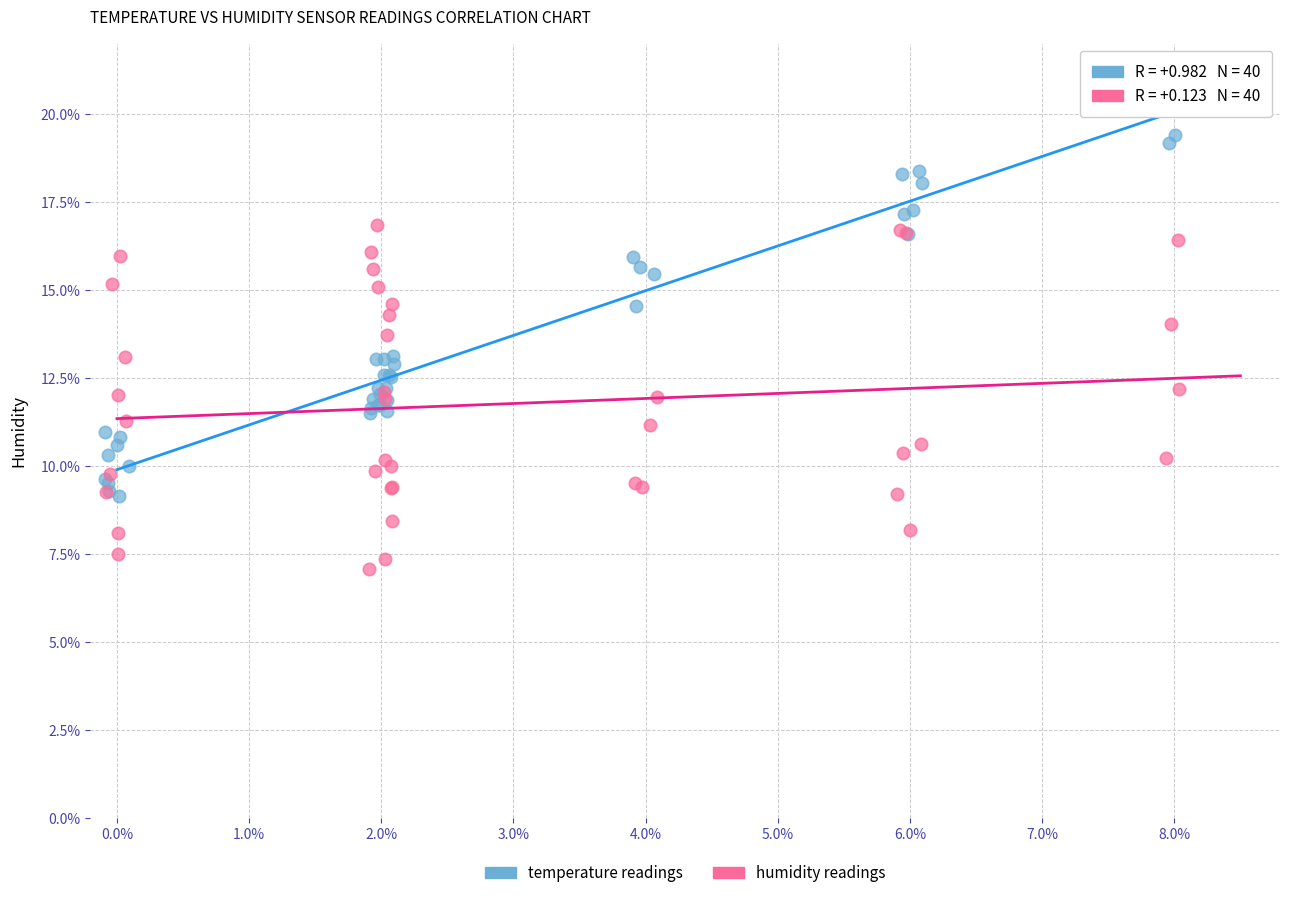

Which series contains the lowest Y value?

humidity readings